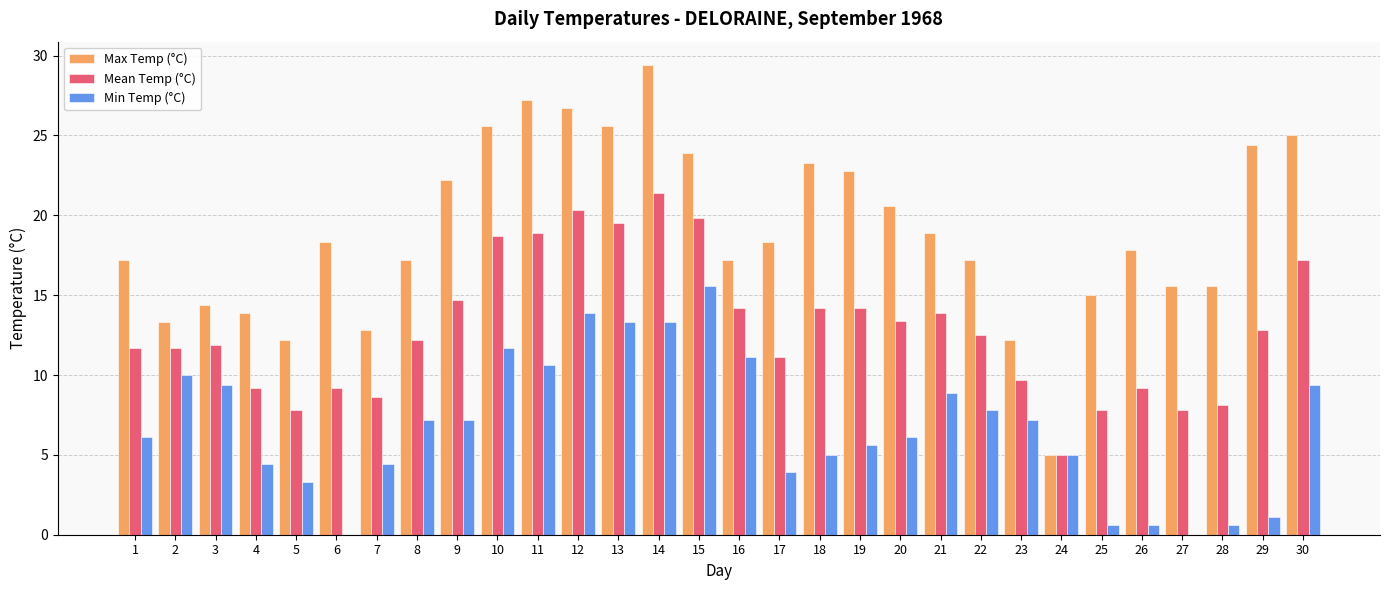

Where does the Max Temp (°C) series first go above 18?

6